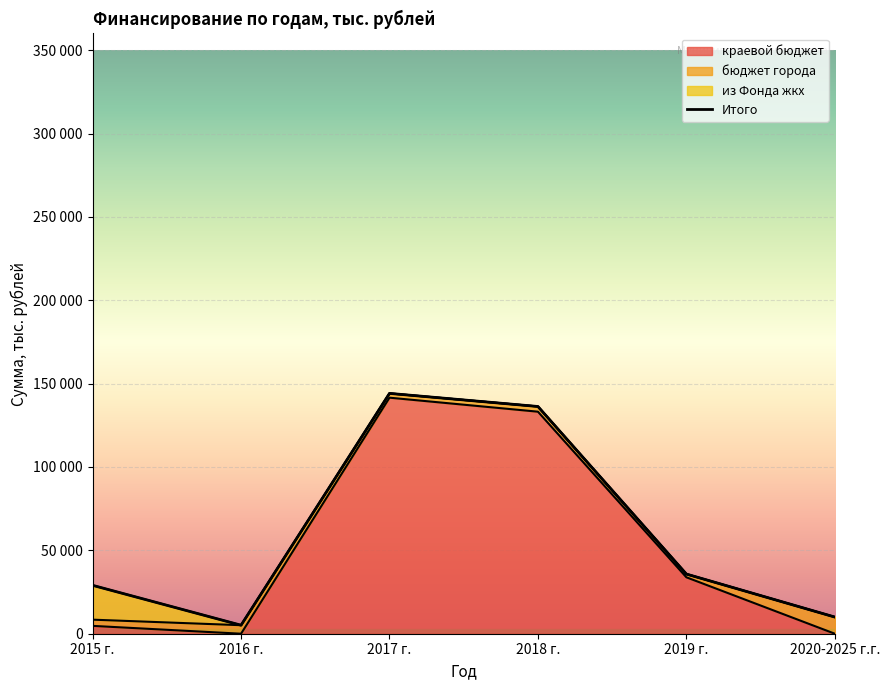

List the labels in order of value, largest first.

2017 г., 2018 г., 2019 г., 2015 г., 2020-2025 г.г., 2016 г.